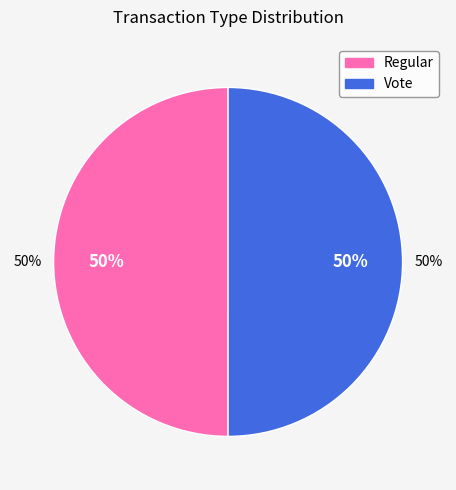

Between Vote and Regular, which is larger?

Regular